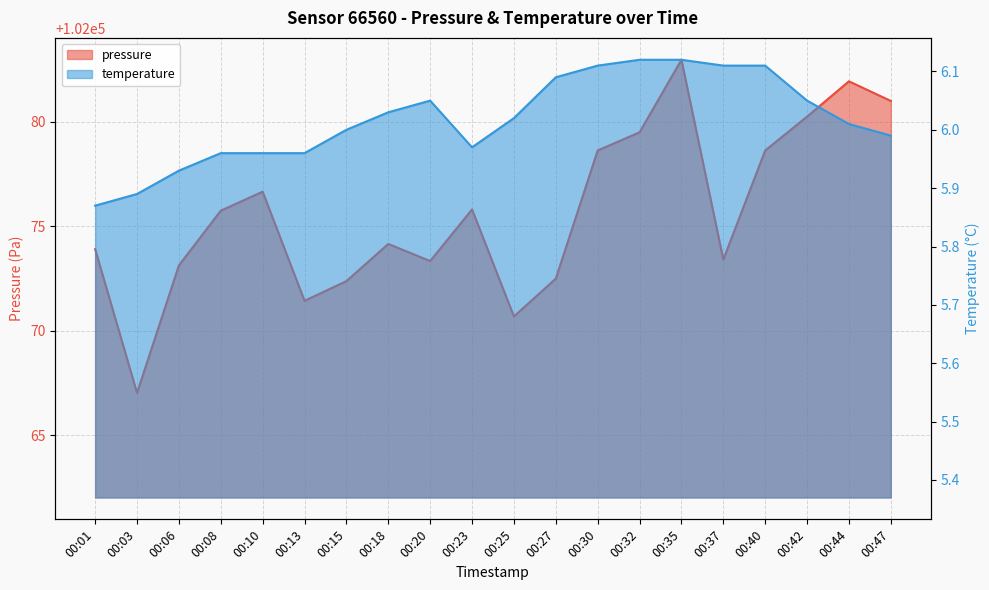

At which label does pressure first exceed 102075?

00:08